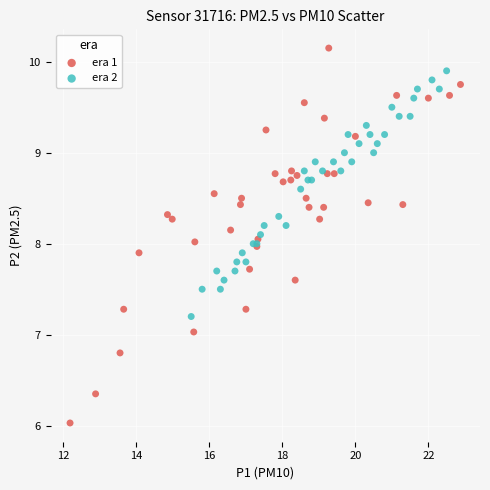

Which series has the largest Y range (max minus min)?

era 1